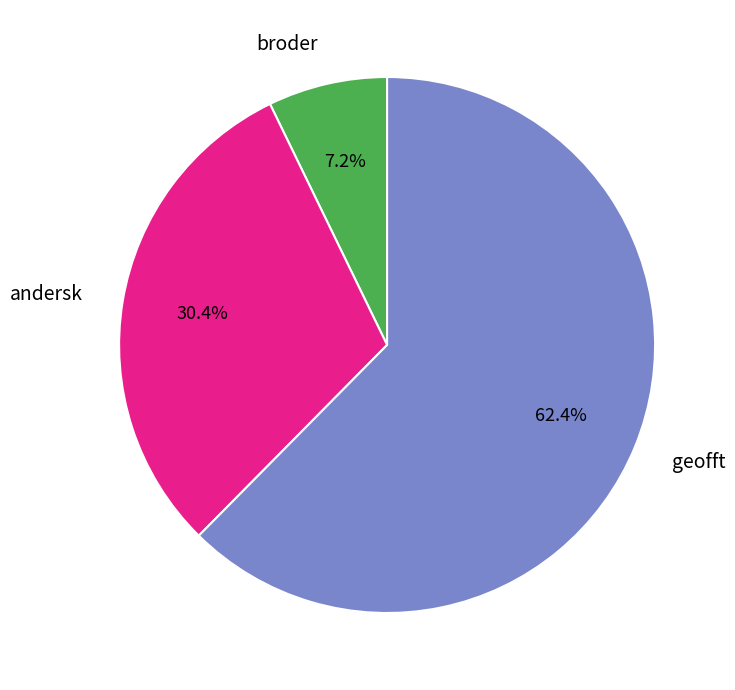

Rank the categories by value from lowest to highest.

broder, andersk, geofft